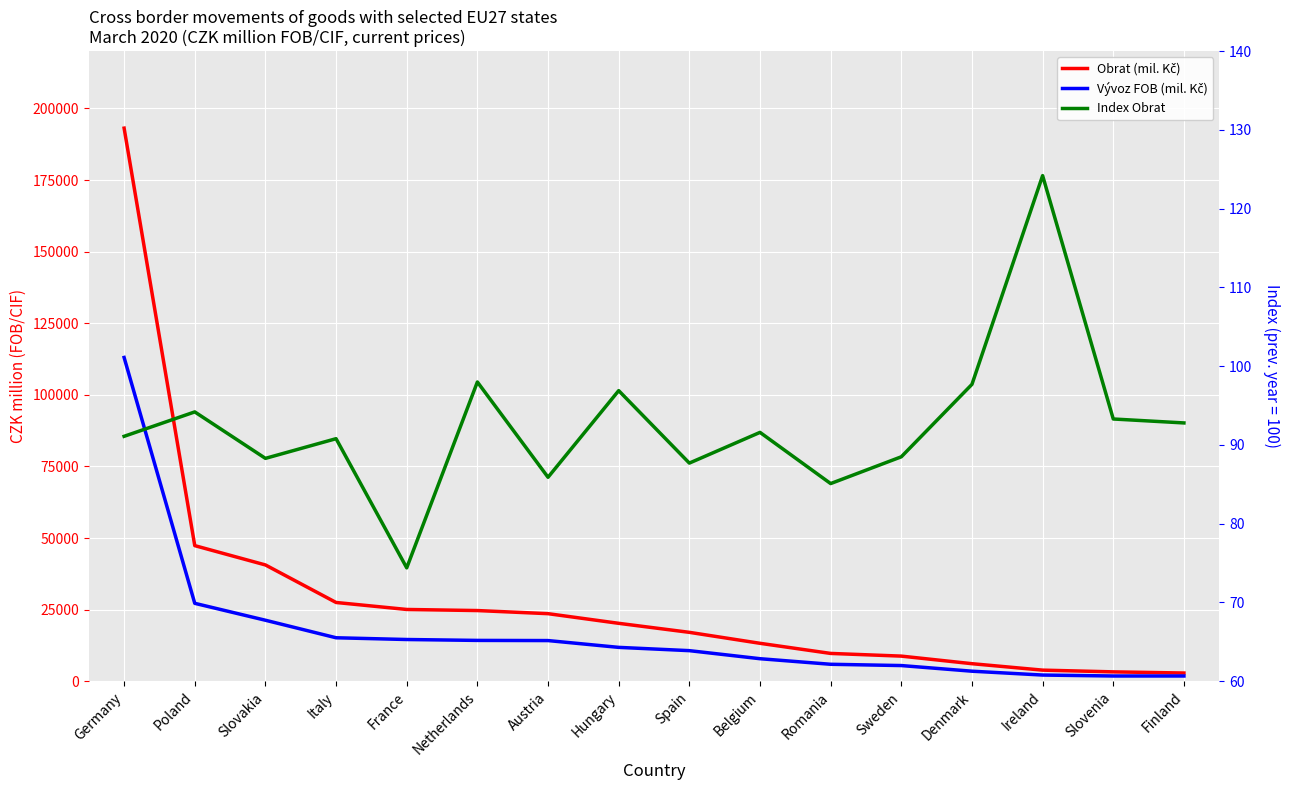

Reading right to left, extract all data points from this chart.

Obrat (mil. Kč): Finland=2872.0	Slovenia=3280.0	Ireland=3882.0	Denmark=6132.0	Sweden=8778.0	Romania=9717.0	Belgium=13252.0	Spain=17081.0	Hungary=20230.0	Austria=23599.0	Netherlands=24686.0	France=25067.0	Italy=27506.0	Slovakia=40613.0	Poland=47357.0	Germany=193132.0
Vývoz FOB (mil. Kč): Finland=1836.0	Slovenia=1837.0	Ireland=2167.0	Denmark=3510.0	Sweden=5480.0	Romania=5928.0	Belgium=7872.0	Spain=10686.0	Hungary=11832.0	Austria=14206.0	Netherlands=14262.0	France=14576.0	Italy=15186.0	Slovakia=21306.0	Poland=27213.0	Germany=113055.0
Index Obrat: Finland=92.8	Slovenia=93.3	Ireland=124.2	Denmark=97.7	Sweden=88.5	Romania=85.1	Belgium=91.6	Spain=87.7	Hungary=96.9	Austria=85.9	Netherlands=98.0	France=74.4	Italy=90.8	Slovakia=88.3	Poland=94.2	Germany=91.1